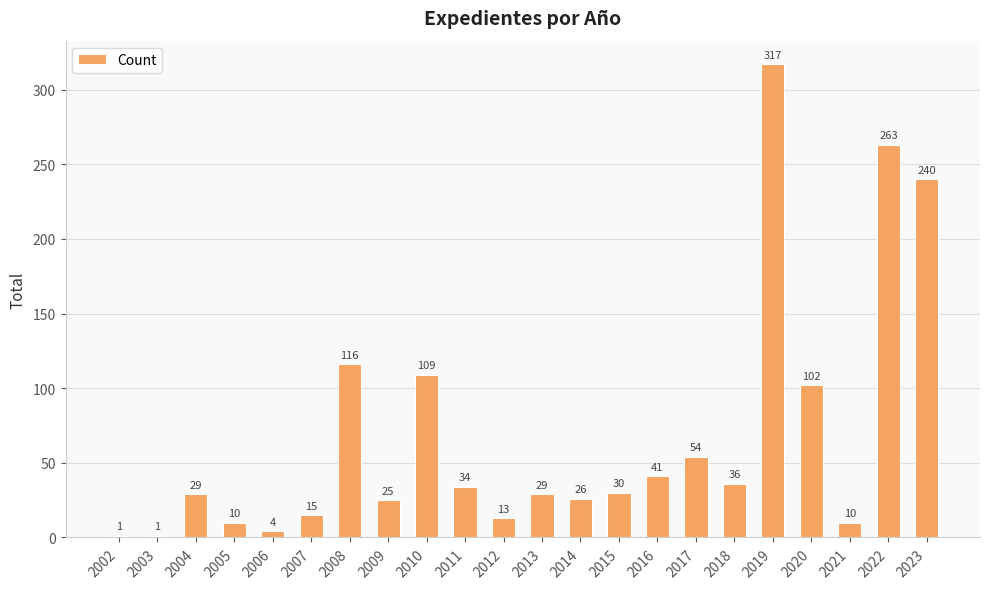

What is the value of the 4th bar from the left?

10